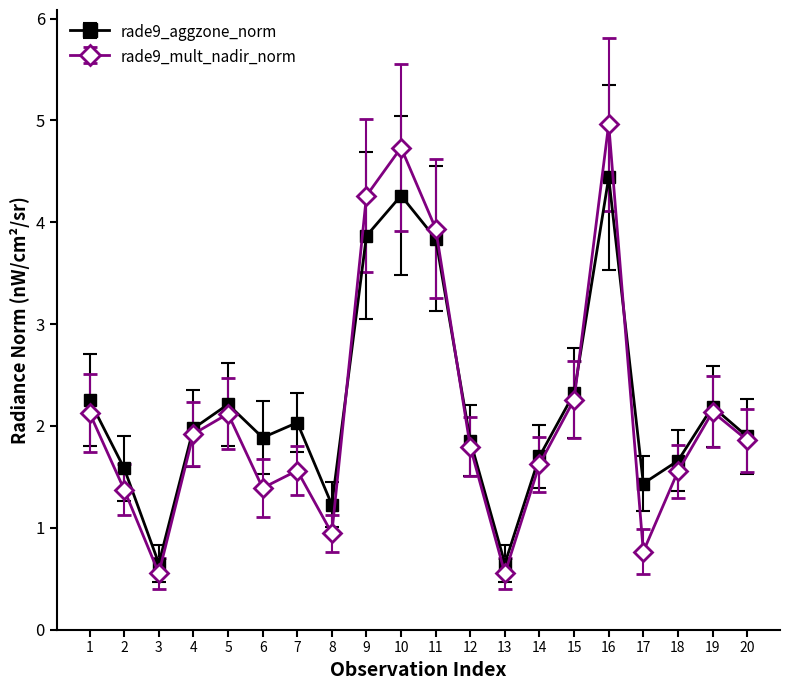

Is the value of rade9_mult_nadir_norm at 11 greater than the value of rade9_aggzone_norm at 14?

Yes